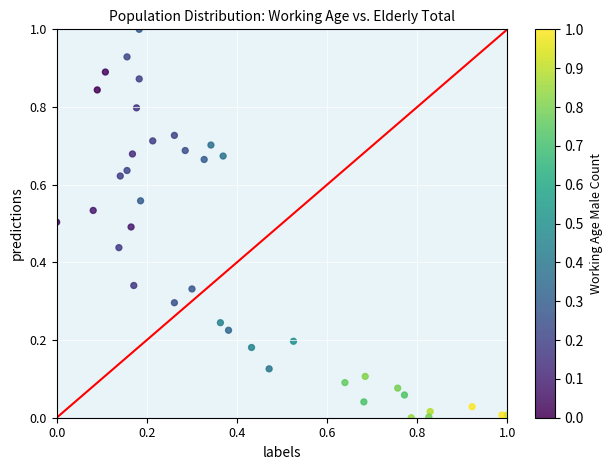

What is the range of X values (max minus min)?

1.0